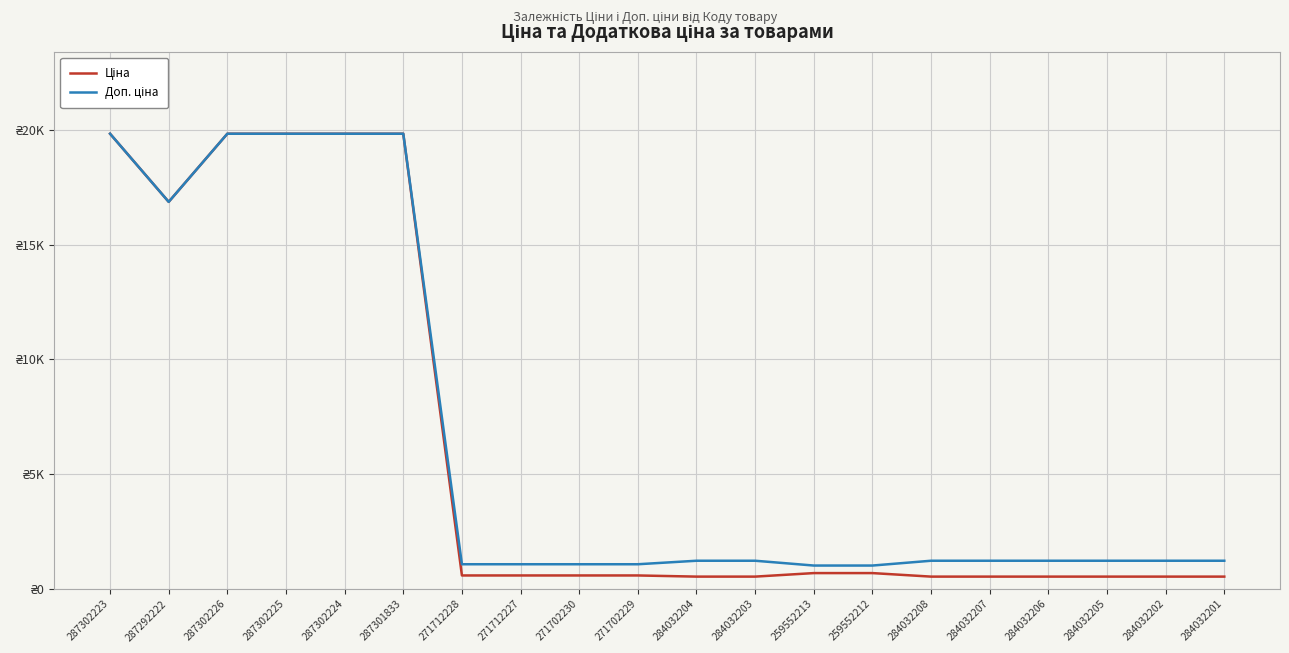

Which label corresponds to the largest value in the chart?

287302223